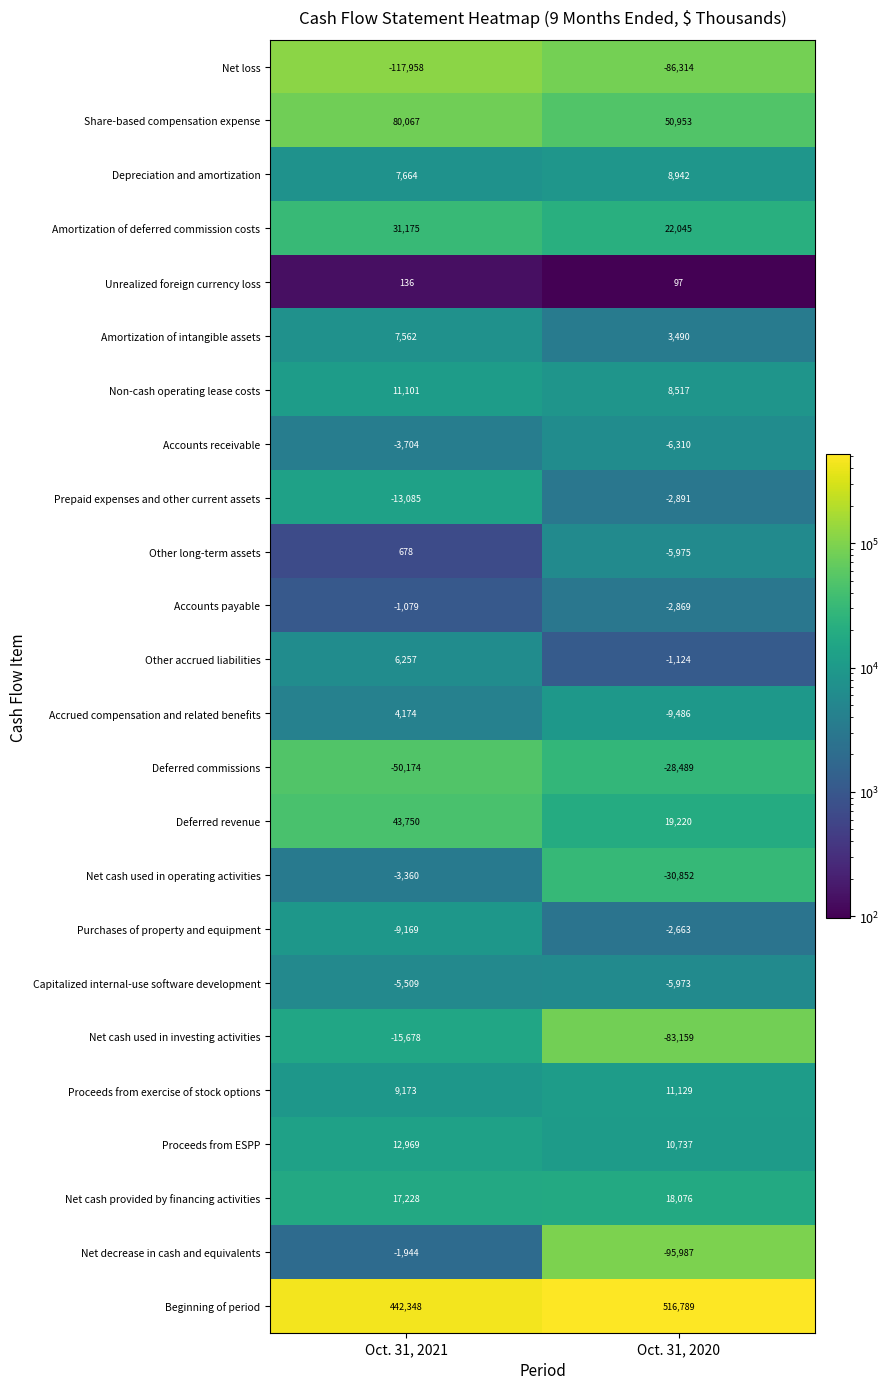

What is the sum of the Proceeds from ESPP values at Oct. 31, 2021 and Oct. 31, 2020?

23706